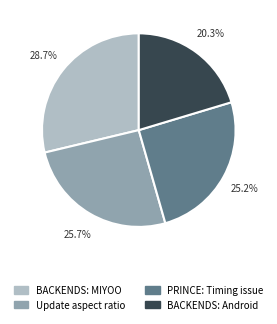

Which slice is the largest?

BACKENDS: MIYOO